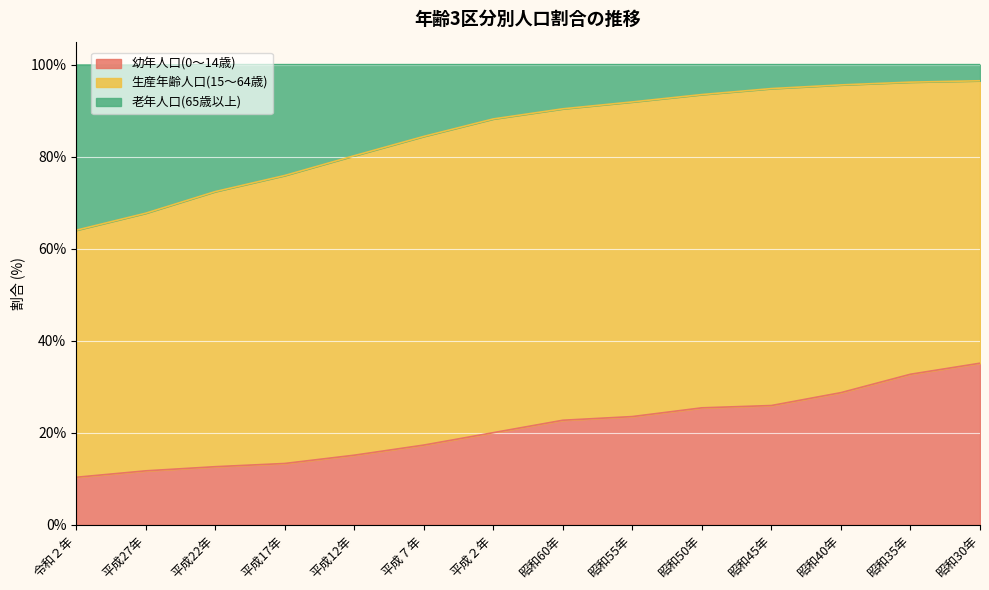

What is the difference between the maximum and minimum values in the 幼年人口(0～14歳) series?

24.8